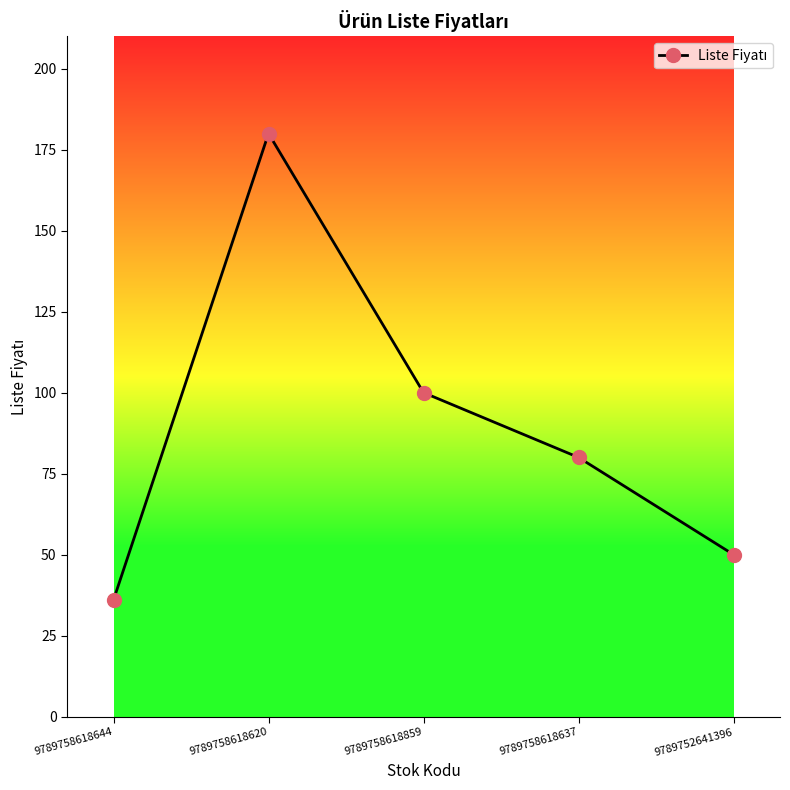

How many lines are shown in the chart?

1